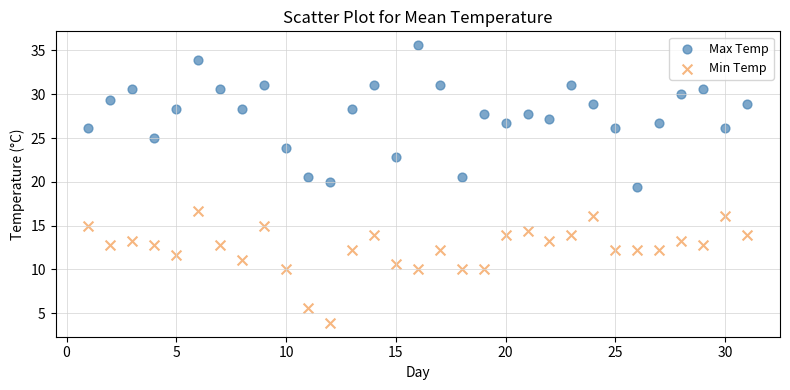

What are all the series names shown in the legend?

Max Temp, Min Temp